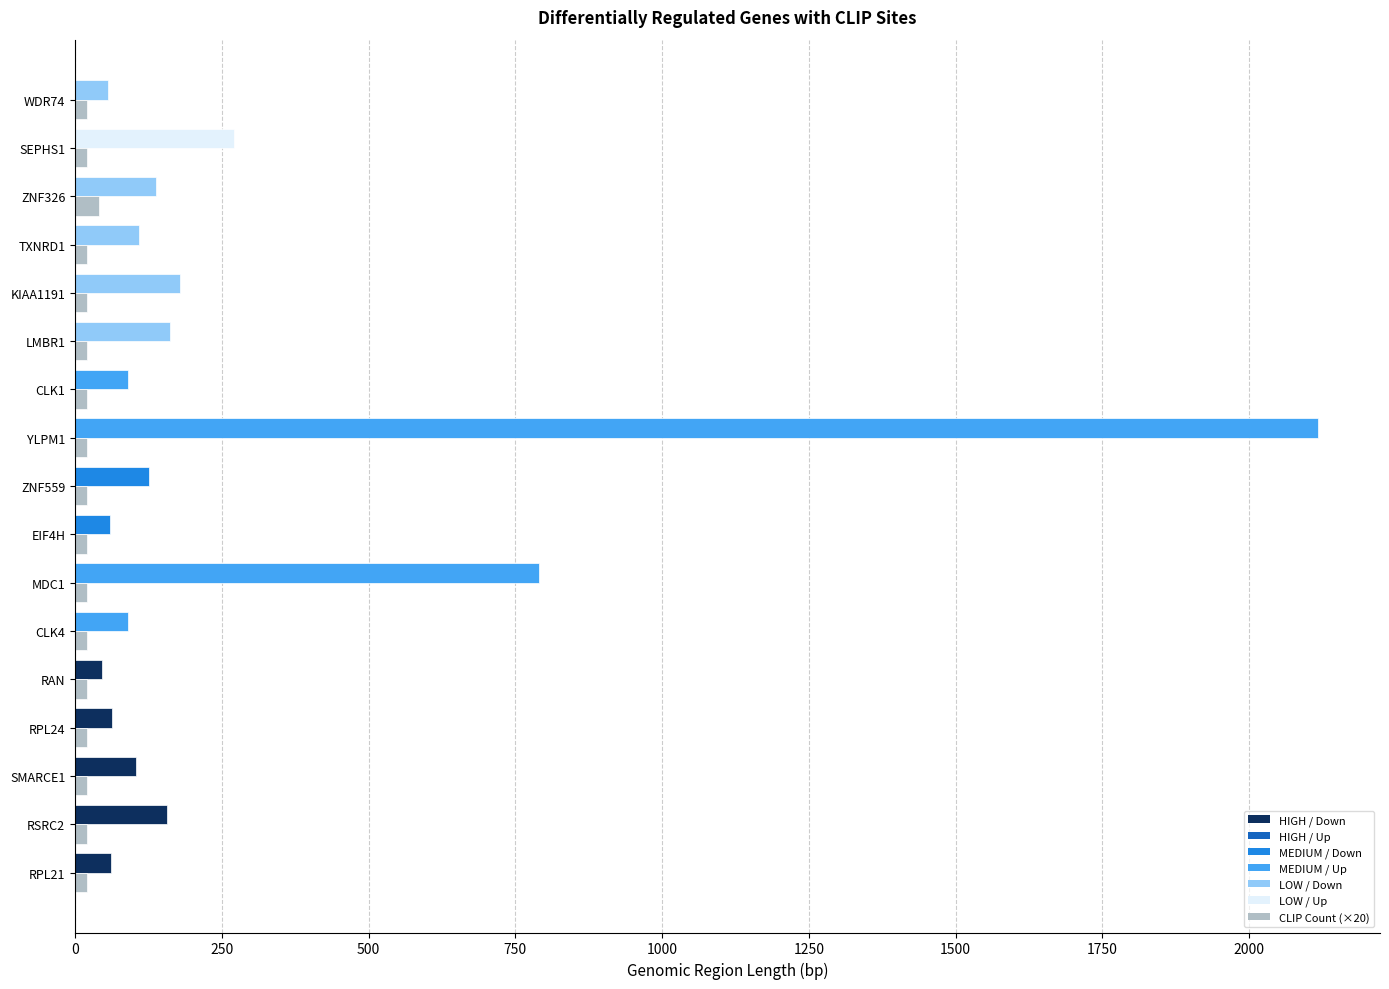

At which category is the sum across all series the highest?

YLPM1